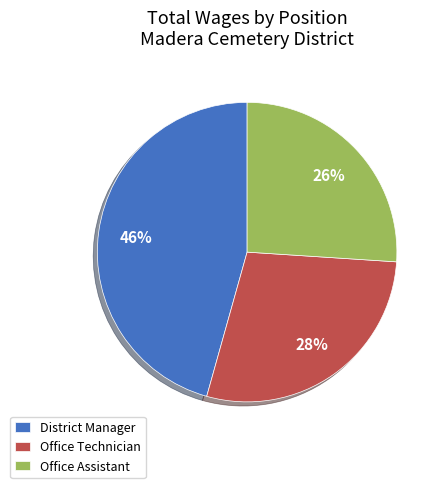

To the nearest percent, what is the difference between the largest and smallest slice percentages?

20%